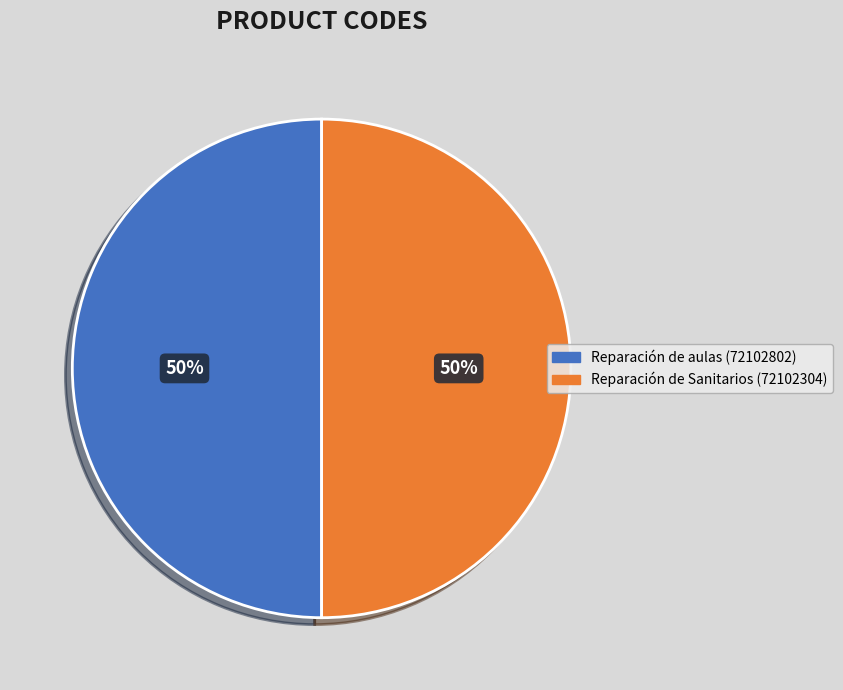

To the nearest percent, what is the average slice percentage?

50%